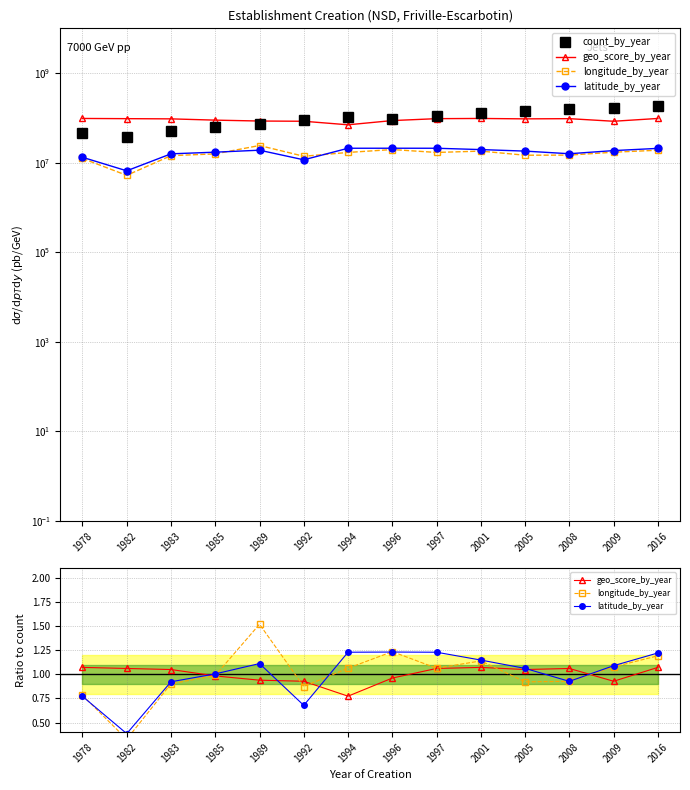

In geo_score_by_year, how many points are lower than both neighbors (excluding endpoints)?

3